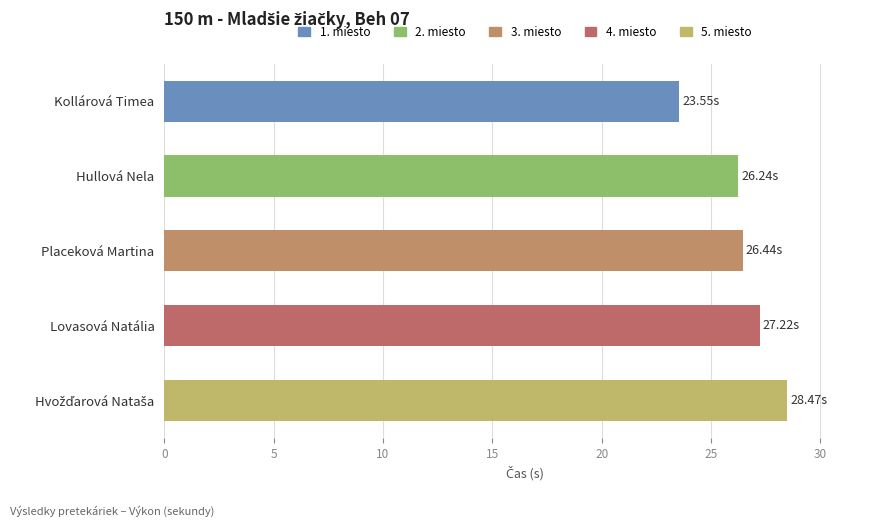

What is the label of the 2nd bar from the bottom?

Lovasová Natália